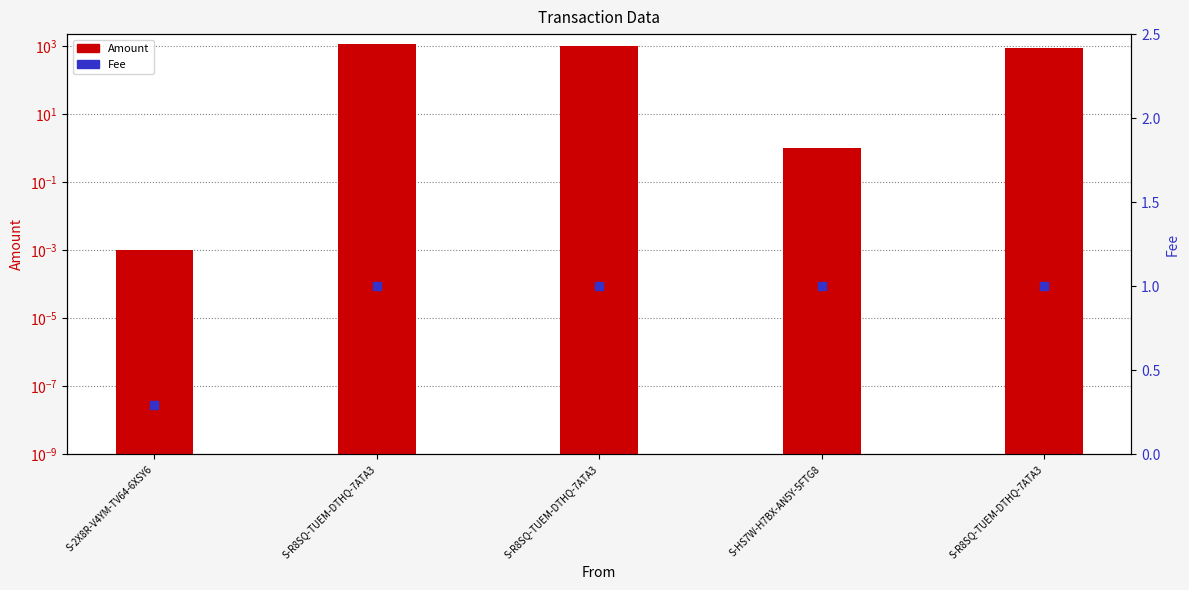

What are all the series names shown in the legend?

Amount, Fee